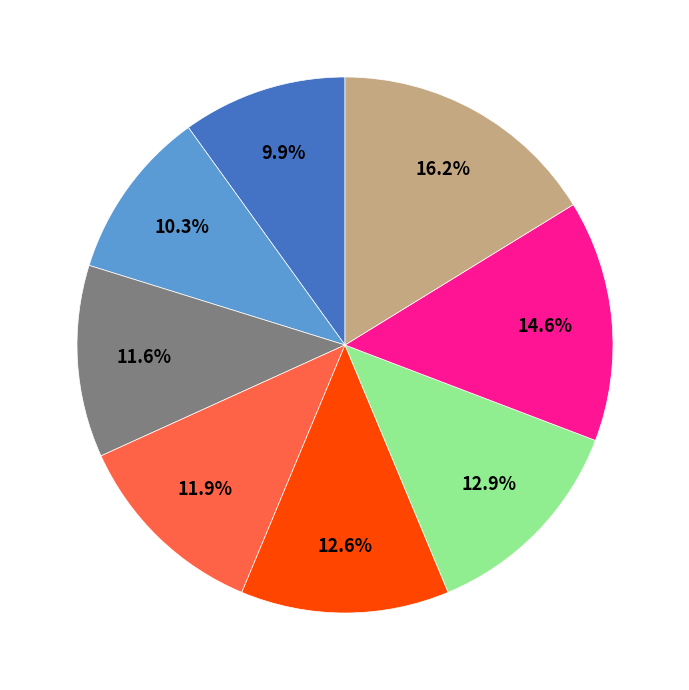

Is there any slice that represents more than half of the pie?

No